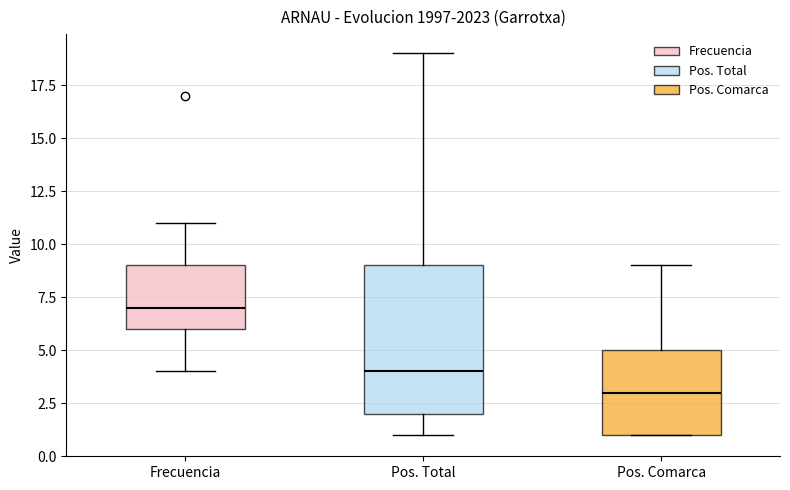

Reading left to right, transcribe this box plot: for each box, give where its median line is, the range the box spans, and where its two whiskers end, as read against the y-axis. The values are not printed on the chart, so give them approximately, as read against the axis.

Frecuencia: median 7, box 6 to 9, whiskers 4 to 11
Pos. Total: median 4, box 2 to 9, whiskers 1 to 19
Pos. Comarca: median 3, box 1 to 5, whiskers 1 to 9